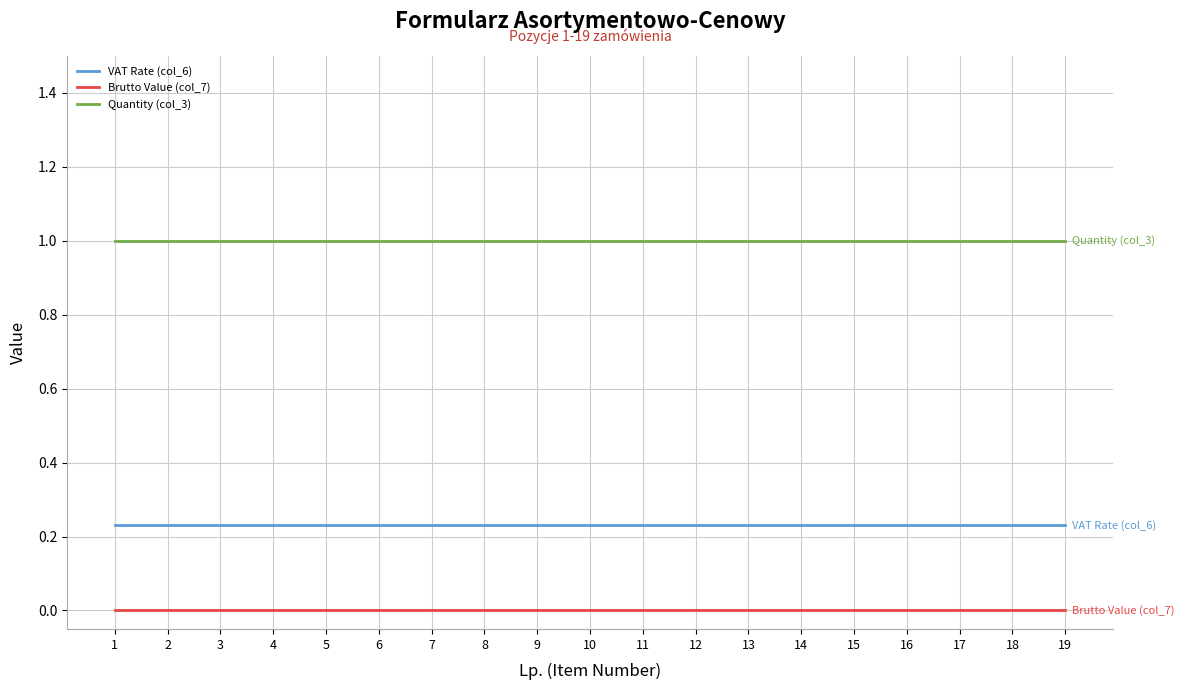

The value of Brutto Value (col_7) at 1 is 0.0. True or false?

True